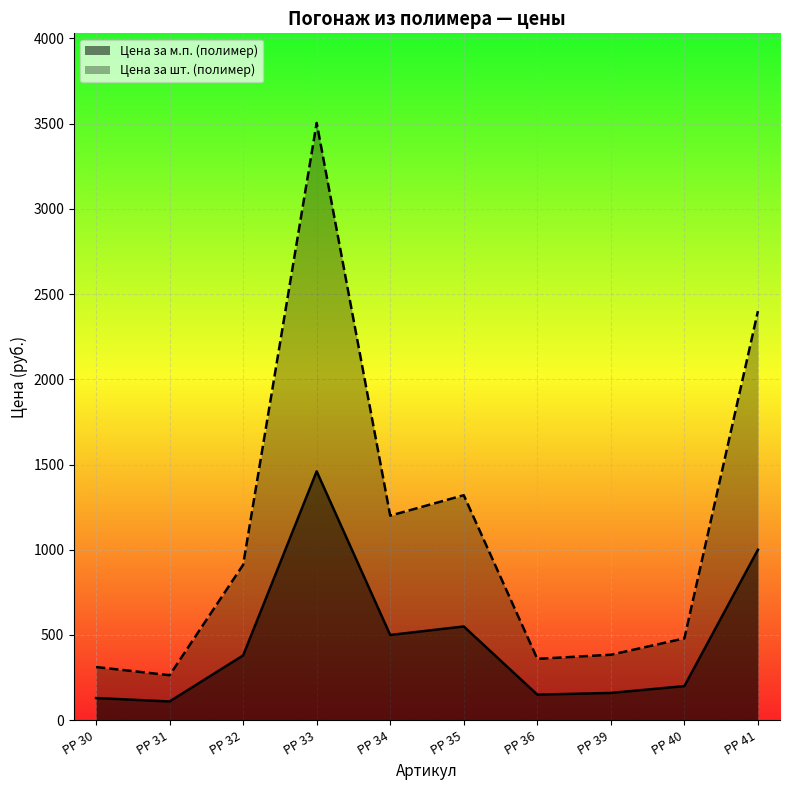

At which label does Цена за м.п. (полимер) first exceed 380?

РР 33